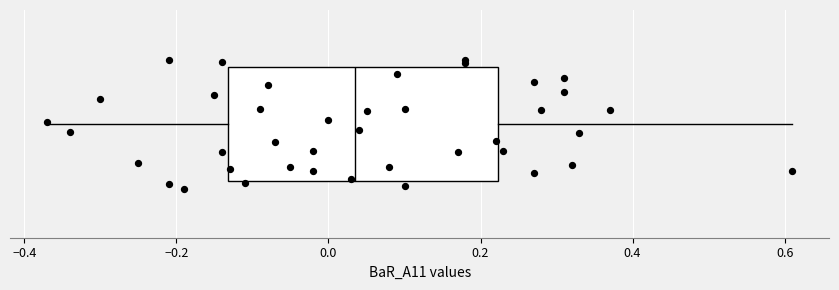

Transcribe this box plot: give where the median line is, the range the box spans, and where the two whiskers end, as read against the x-axis. The values are not printed on the chart, so give them approximately, as read against the axis.

median 0.04, box -0.14 to 0.22, whiskers -0.36 to 0.62